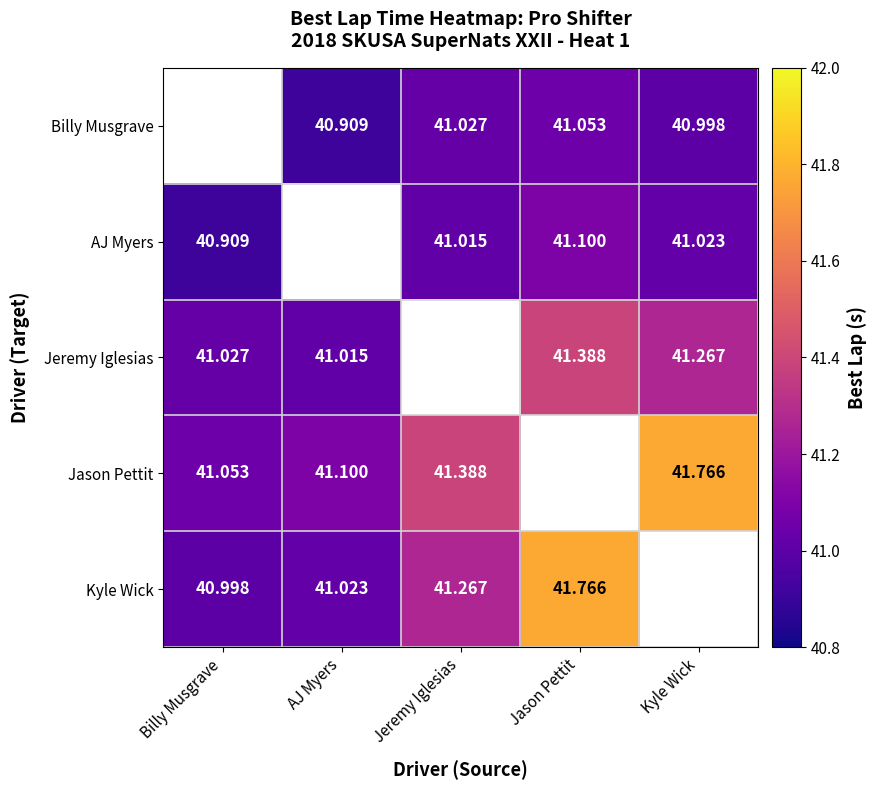

Which label corresponds to the largest value in the chart?

Kyle Wick